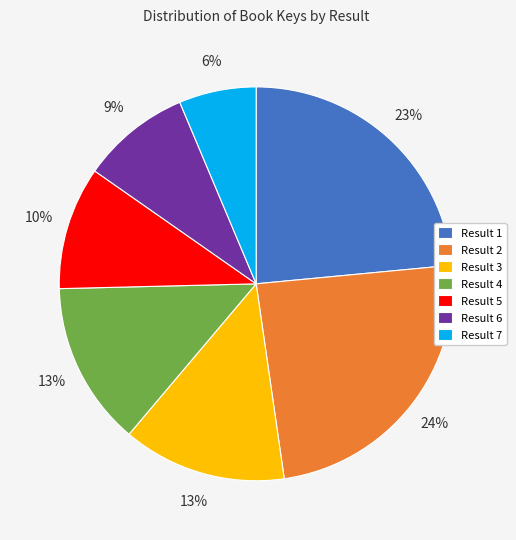

To the nearest percent, what percentage of the pie is Result 3?

13%